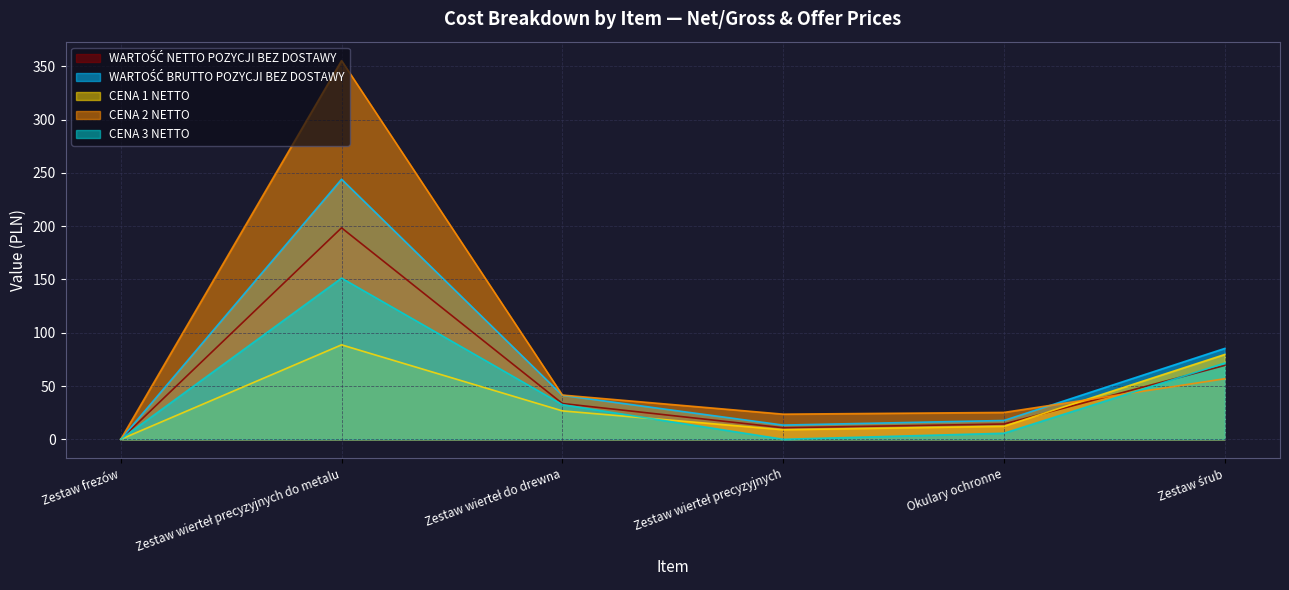

What is the difference between the maximum and minimum values in the CENA 1 NETTO series?

88.6